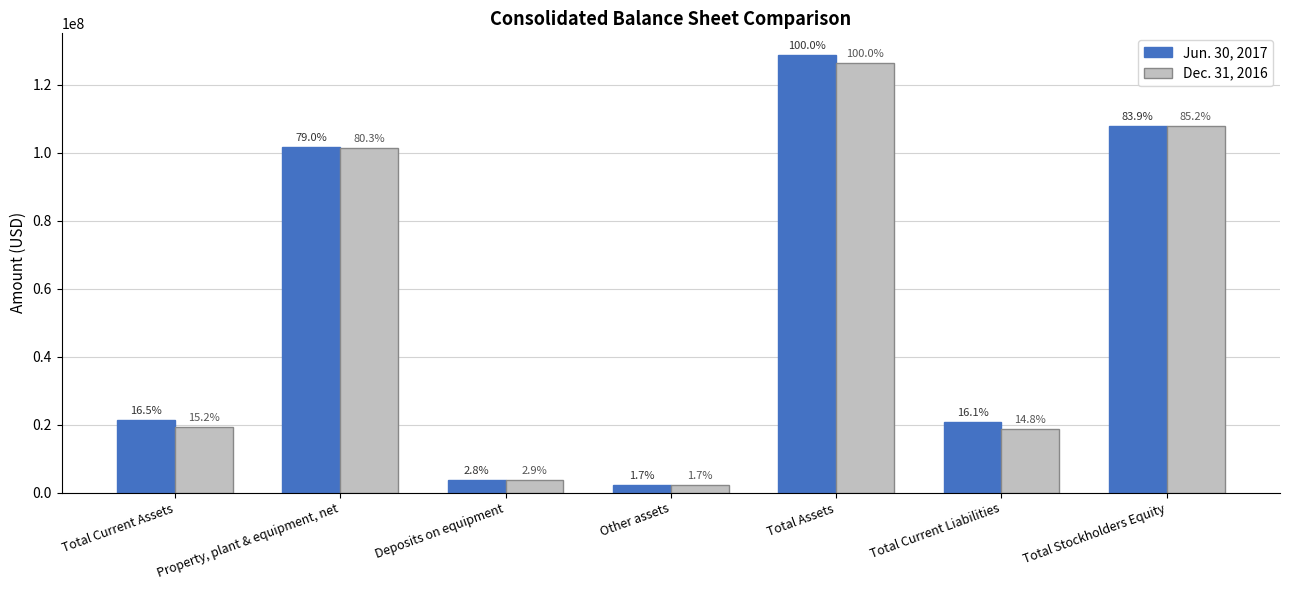

Which category has the highest value in the Dec. 31, 2016 series?

Total Assets